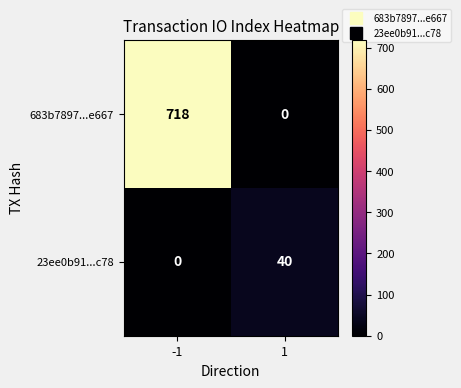

What is the maximum value for 683b7897...e667?

718